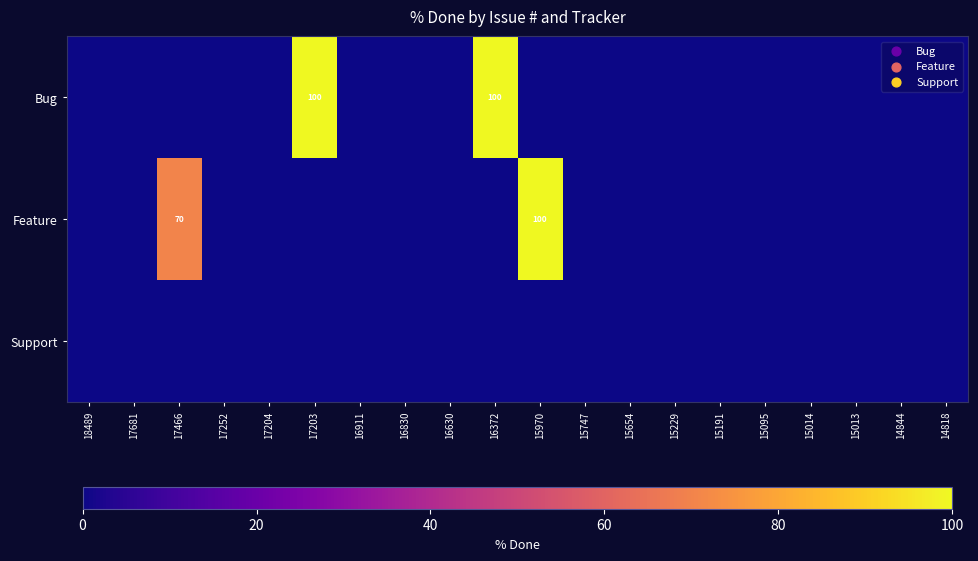

The Feature series shows 35 at 17466. True or false?

False